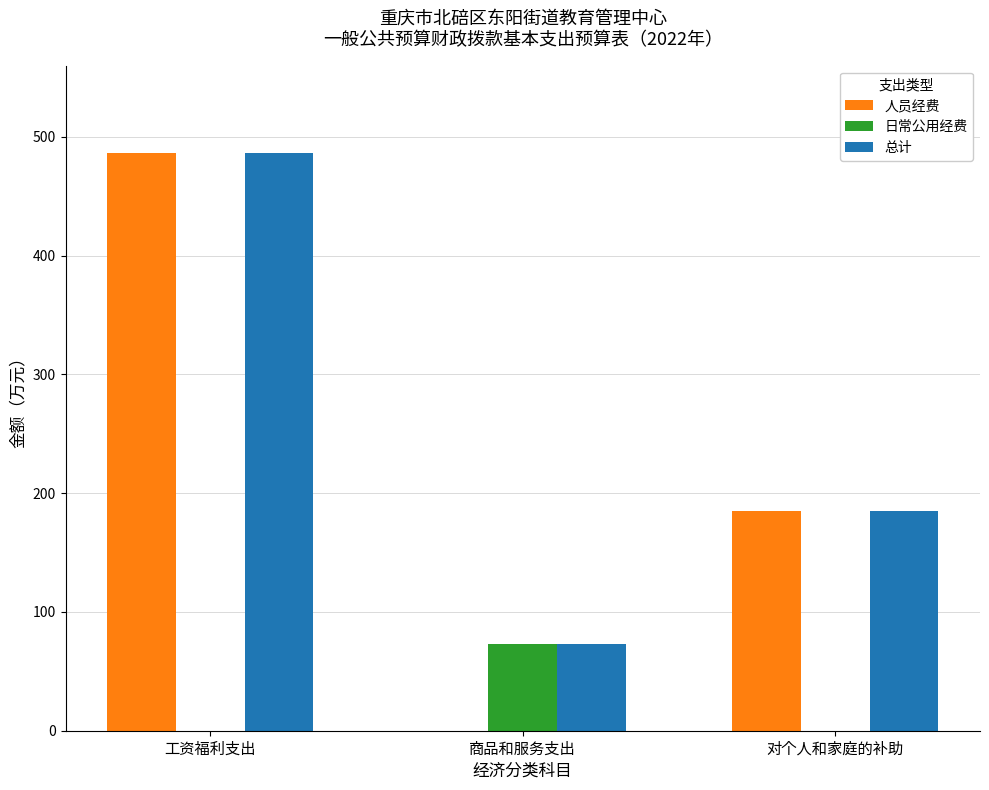

How many data points does each series have?

3